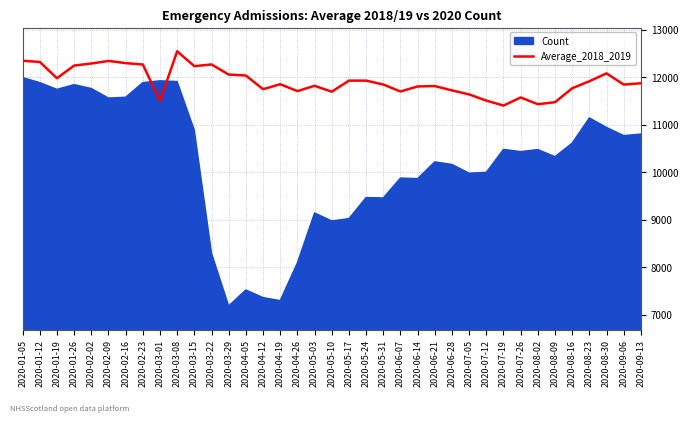

What is the highest value of the Average_2018_2019 series?

12544.0